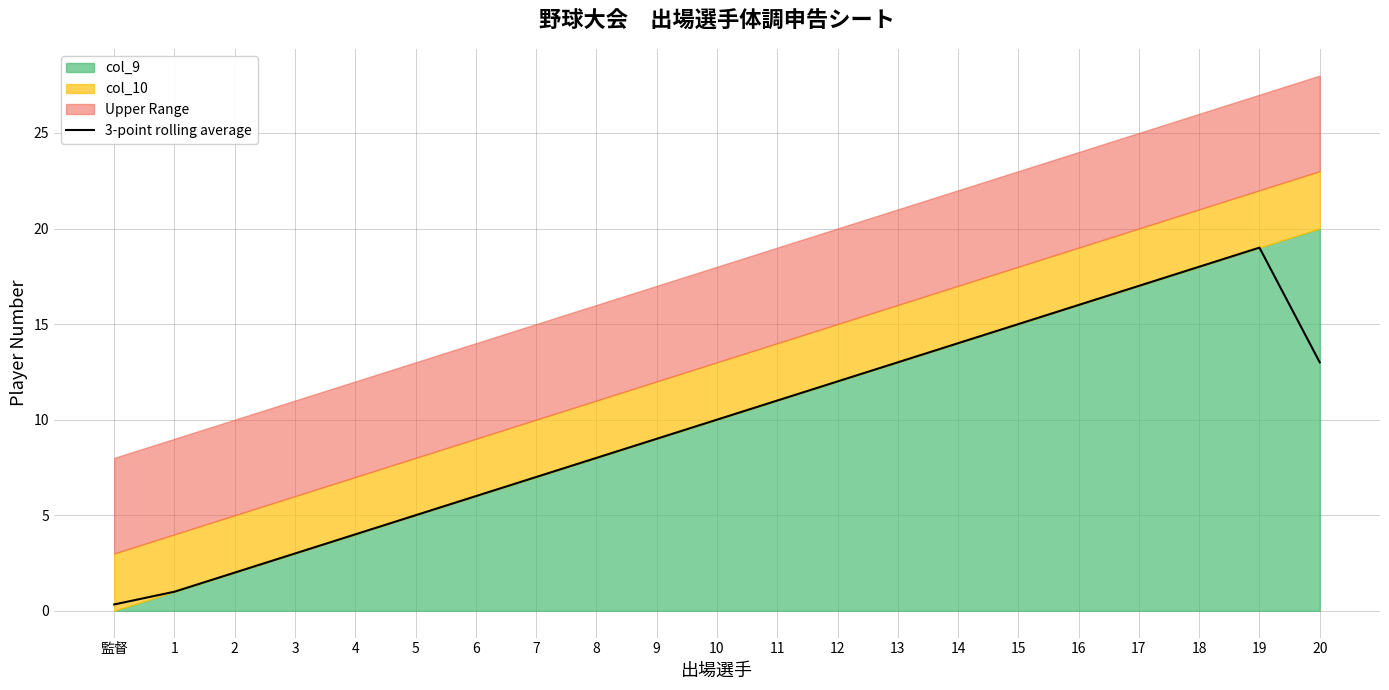

What position from the left is 20?

21